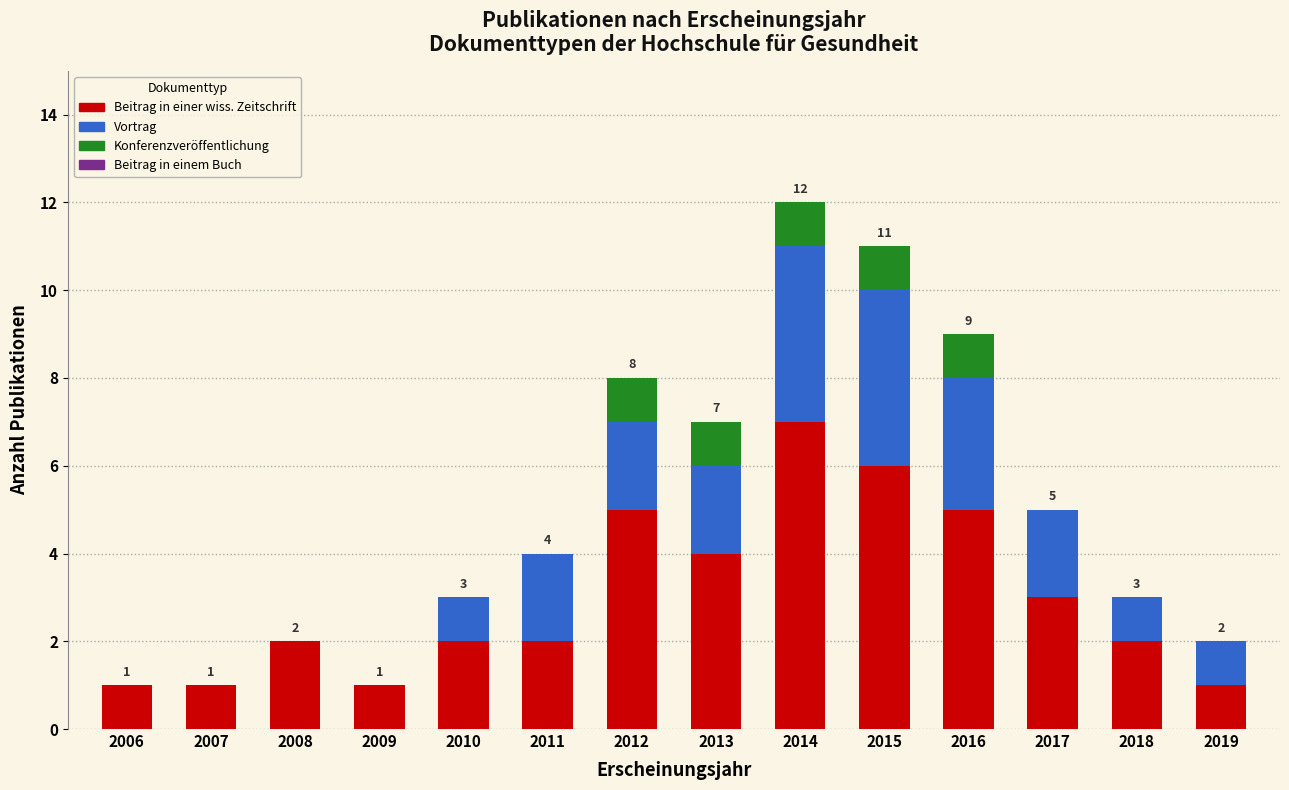

At which category is the sum across all series the highest?

2014